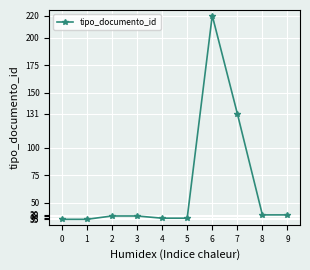

What is the sum of the values at 7 and 0?

166